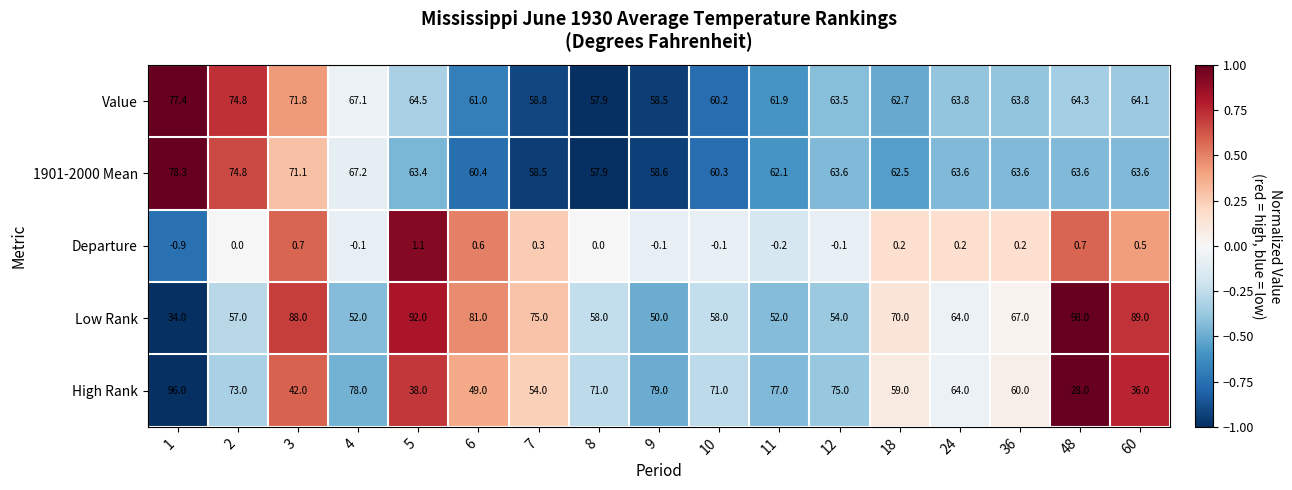

List the series in order of their peak value, lowest first.

Departure, Value, 1901-2000 Mean, High Rank, Low Rank